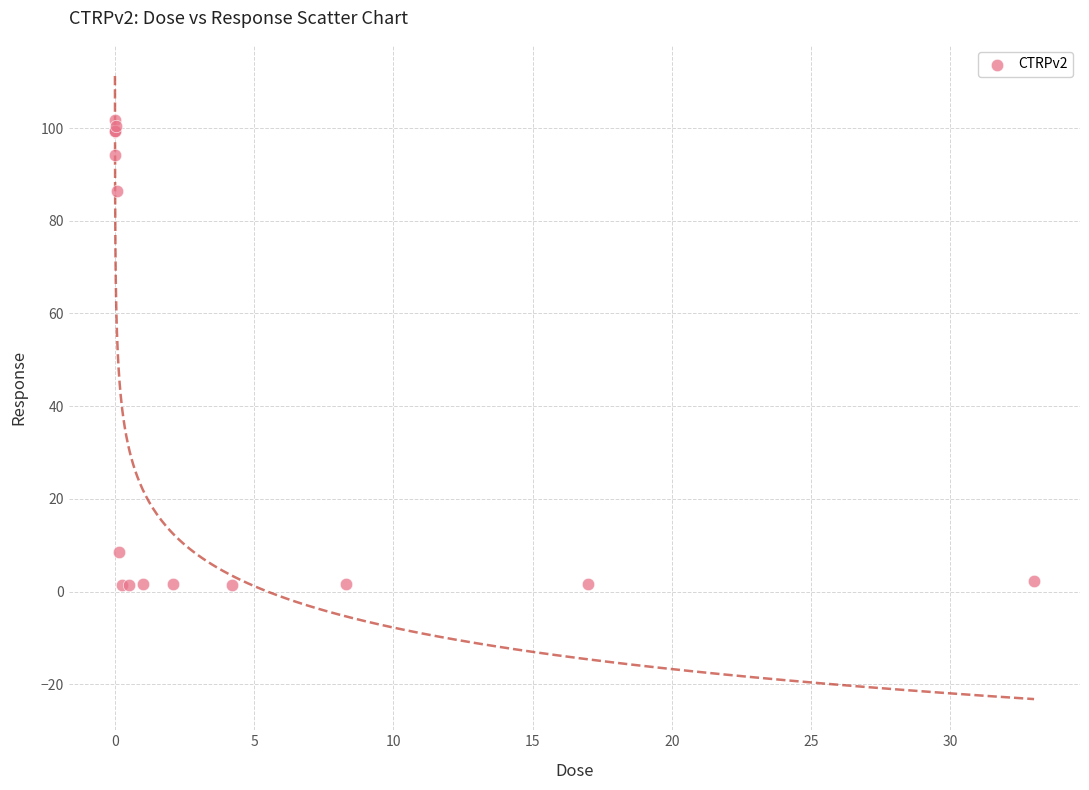

What Y value in the scatter plot is closest to 51?

86.4